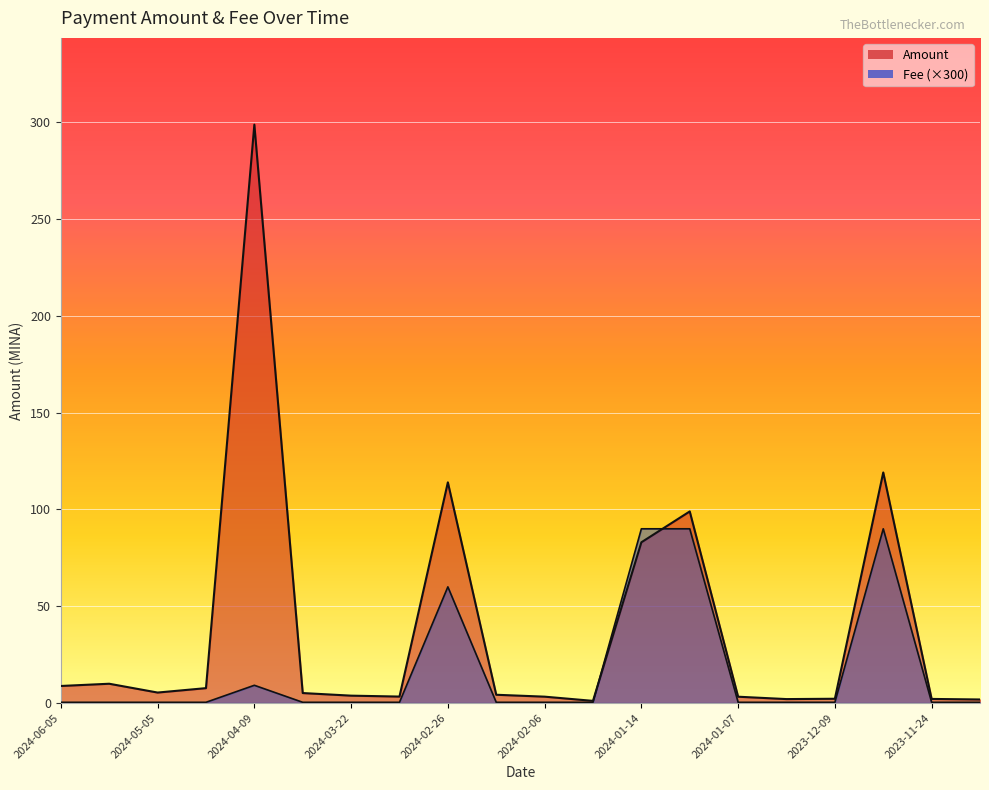

How many lines are shown in the chart?

2